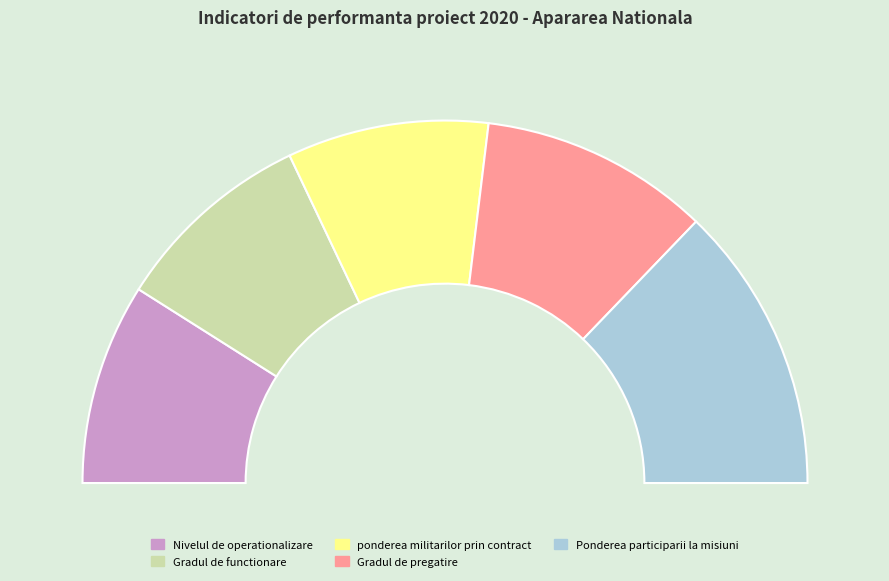

Between Gradul de functionare and Ponderea participarii la misiuni, which is larger?

Ponderea participarii la misiuni